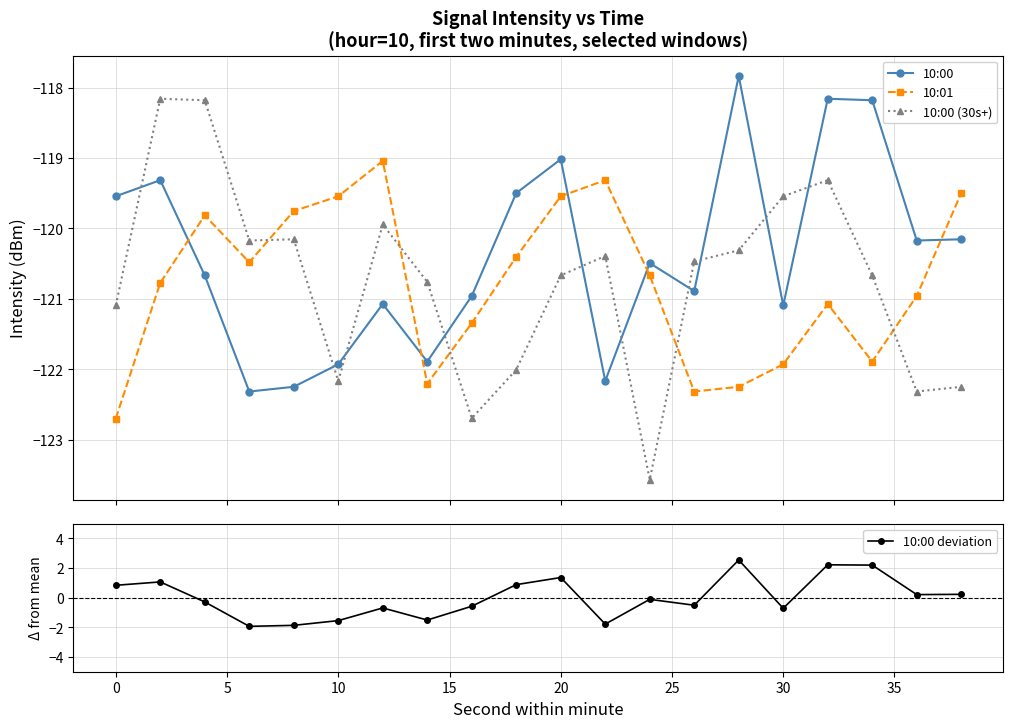

How many interior local valleys does the 10:01 series have?

4